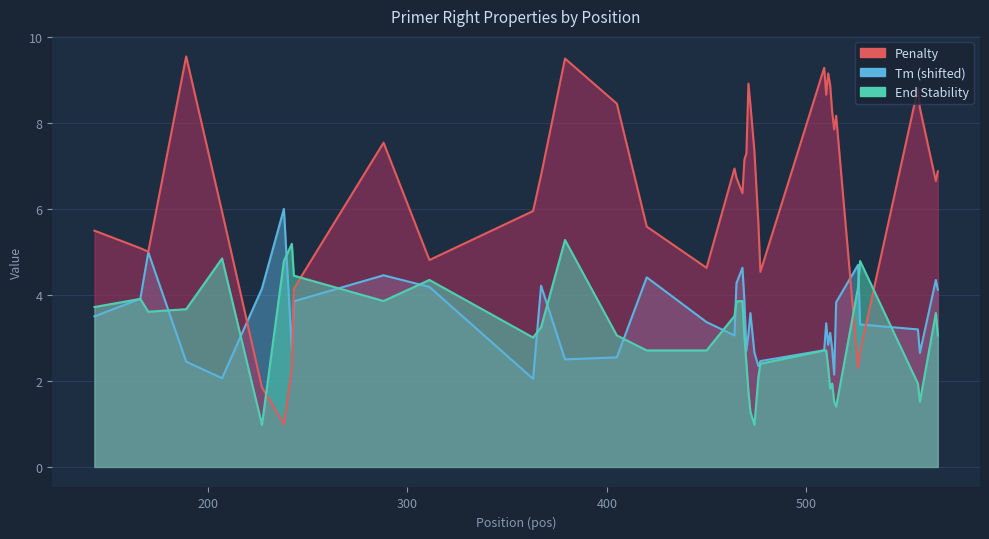

Reading left to right, what are all the values shown in this chart?

Penalty: 5.5	5.1	5.0	9.5	5.9	1.9	1.0	2.3	4.1	7.5	4.8	6.0	6.8	9.5	8.5	5.6	4.6	6.9	6.7	6.4	7.2	7.3	8.9	8.4	7.3	5.7	4.5	9.3	8.7	9.2	8.9	8.3	7.9	8.2	2.3	2.7	8.8	8.3	6.7	6.9
Tm: 3.5	3.9	5.0	2.5	2.1	4.1	6.0	2.7	3.9	4.5	4.2	2.0	4.2	2.5	2.5	4.4	3.4	3.1	4.3	4.6	3.8	2.7	3.1	3.6	2.7	2.3	2.5	2.7	3.3	2.8	3.1	2.7	2.1	3.8	4.7	3.3	3.2	2.7	4.3	4.1
End Stability: 3.7	3.9	3.6	3.7	4.8	1.0	4.8	5.2	4.5	3.9	4.3	3.0	3.2	5.3	3.1	2.7	2.7	3.5	3.9	3.9	3.0	2.4	1.8	1.3	1.0	2.1	2.4	2.7	2.7	2.3	1.8	1.9	1.5	1.4	4.2	4.8	1.9	1.5	3.6	3.1